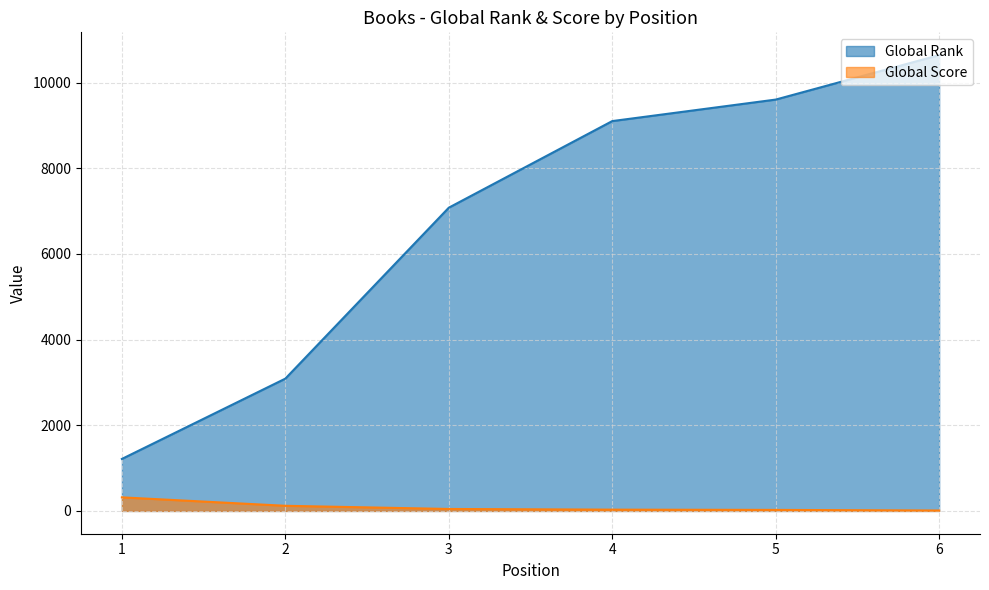

At how many categories does at least one series exceed 9016?

3